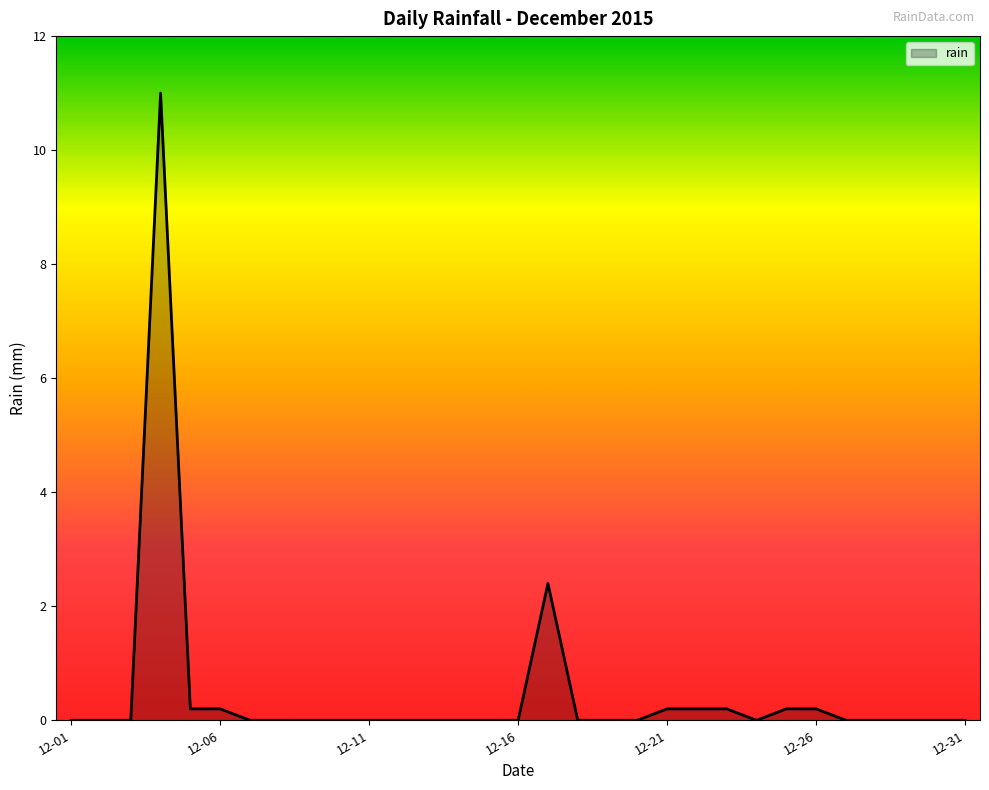

What is the difference between the maximum and minimum values?

11.0